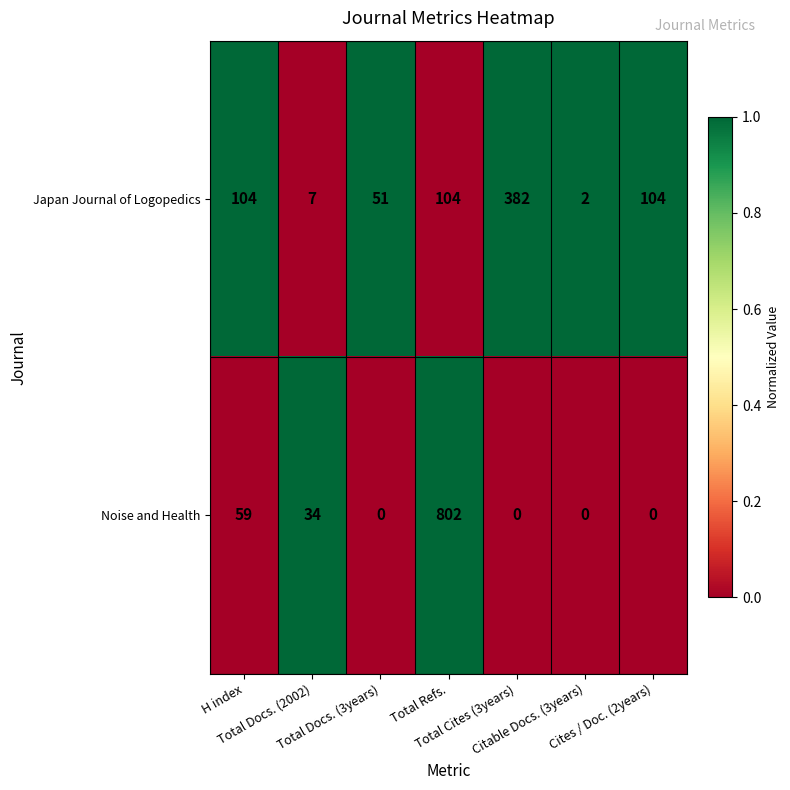

Rank the series by their average value, from highest to lowest.

Noise and Health, Japan Journal of Logopedics